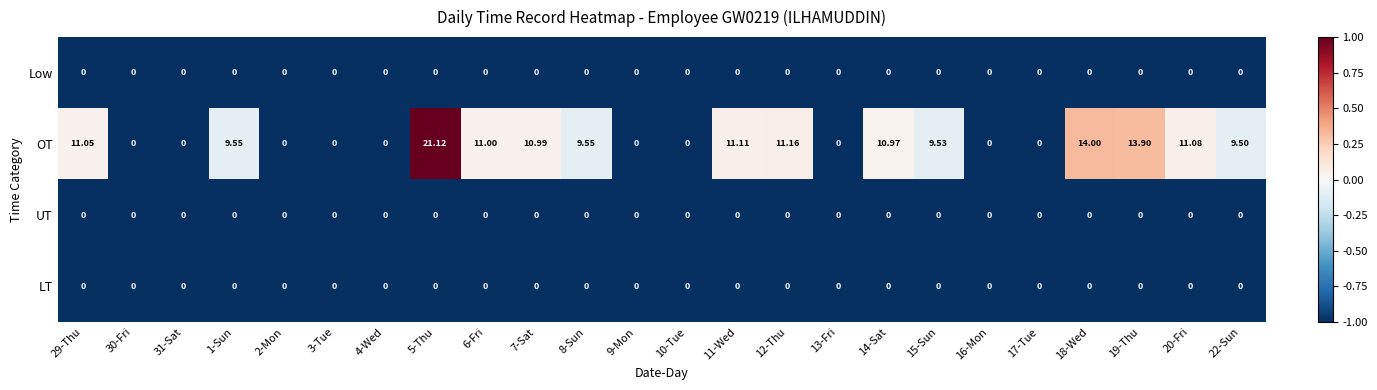

Which series has the widest spread of values?

OT